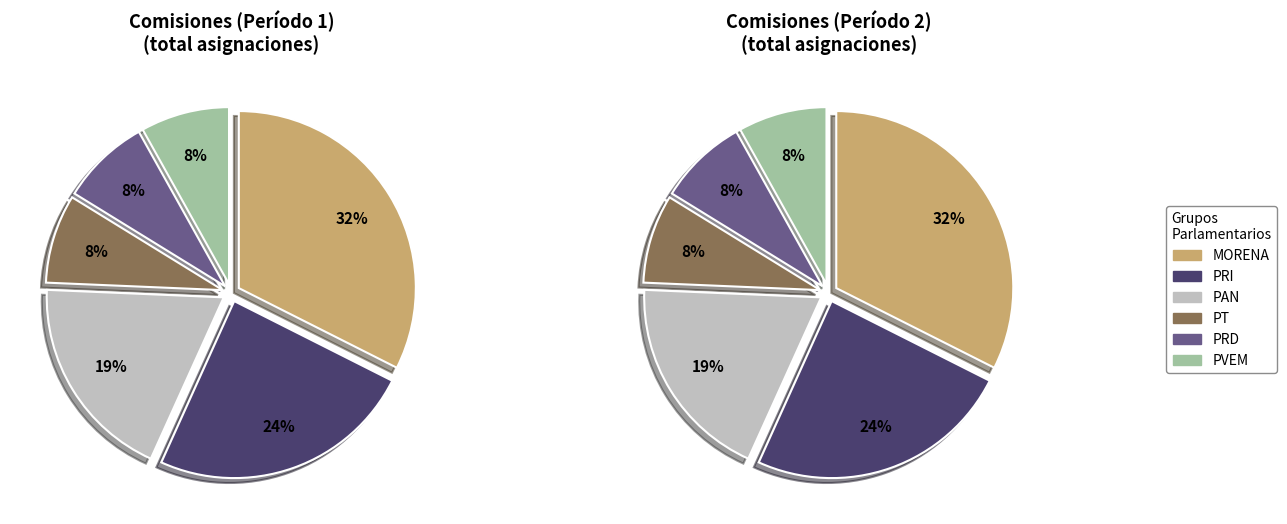

Between PVEM and PRD, which is larger?

PVEM